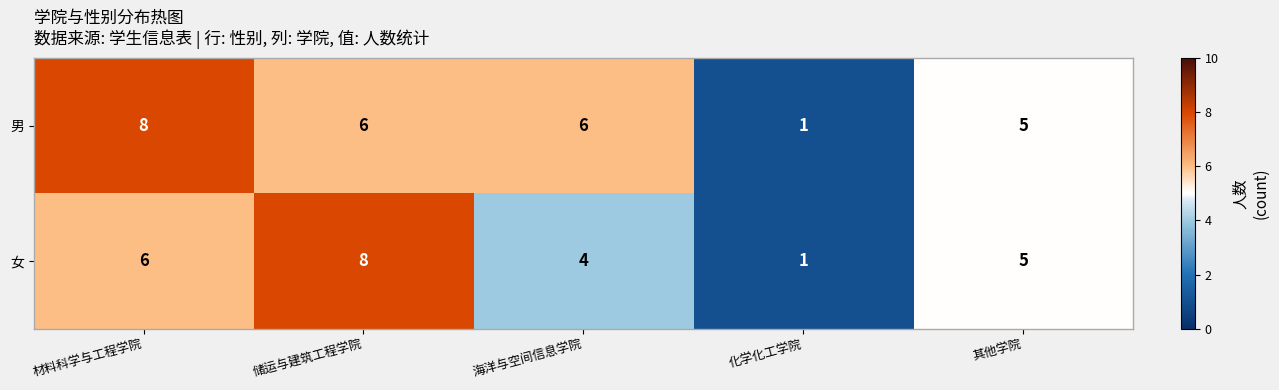

What is the difference between the maximum and second lowest values in the 女 series?

4